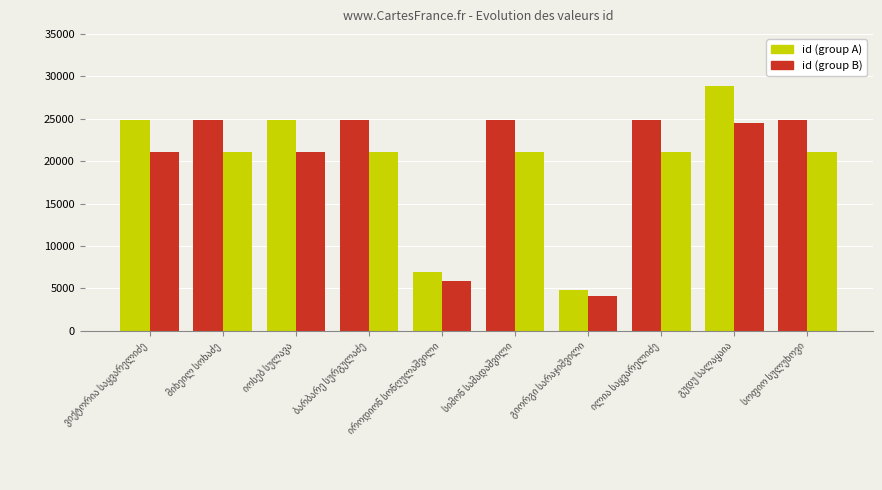

The id (group B) series shows 9296.0 at იროდიონ სონღულაშვილი. True or false?

False